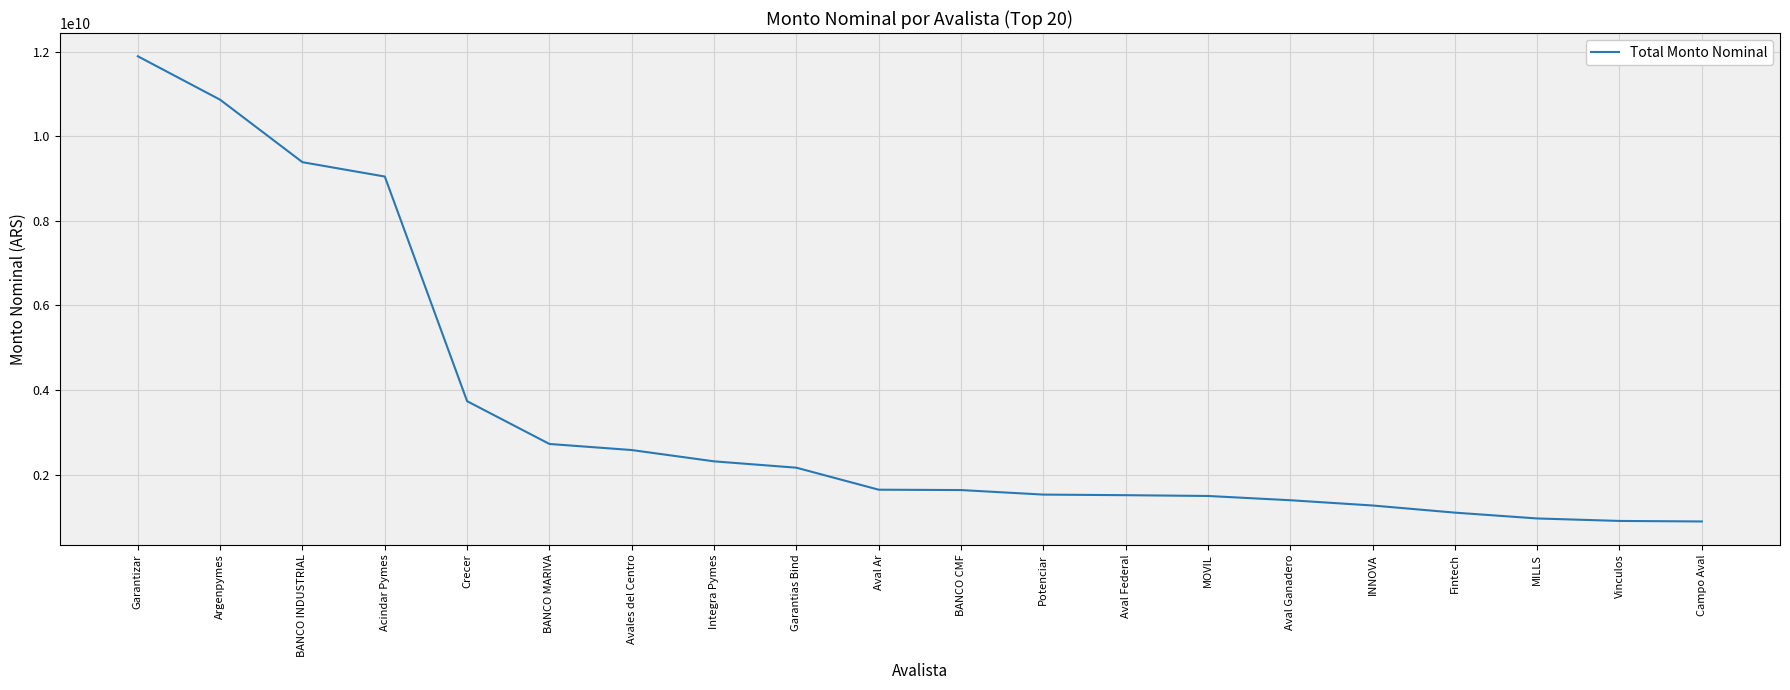

Where does the data first go above 1643159320?

Garantizar